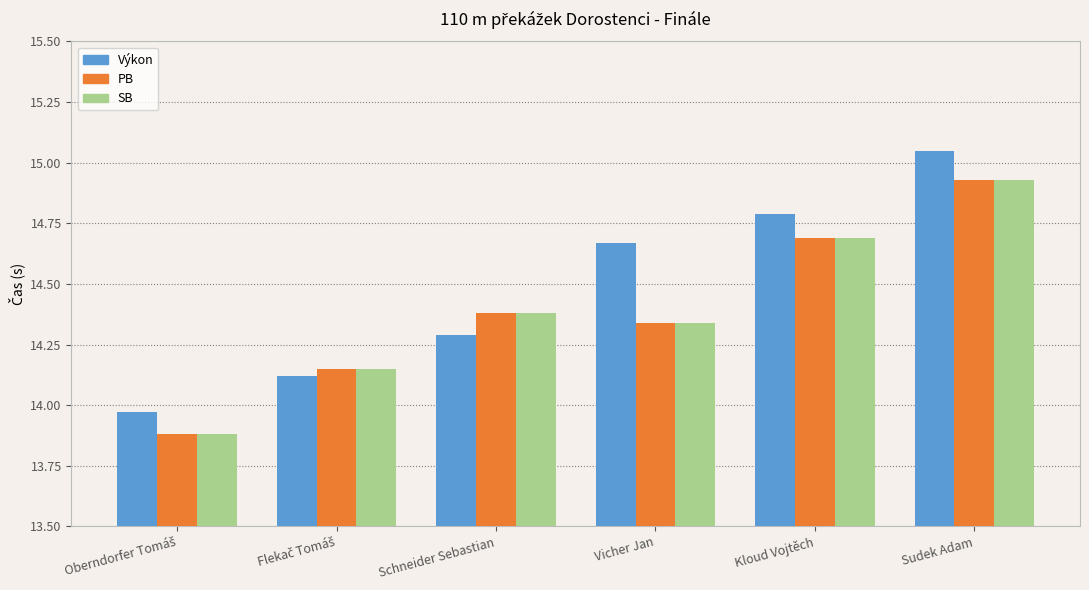

At how many categories does at least one series exceed 14?

5